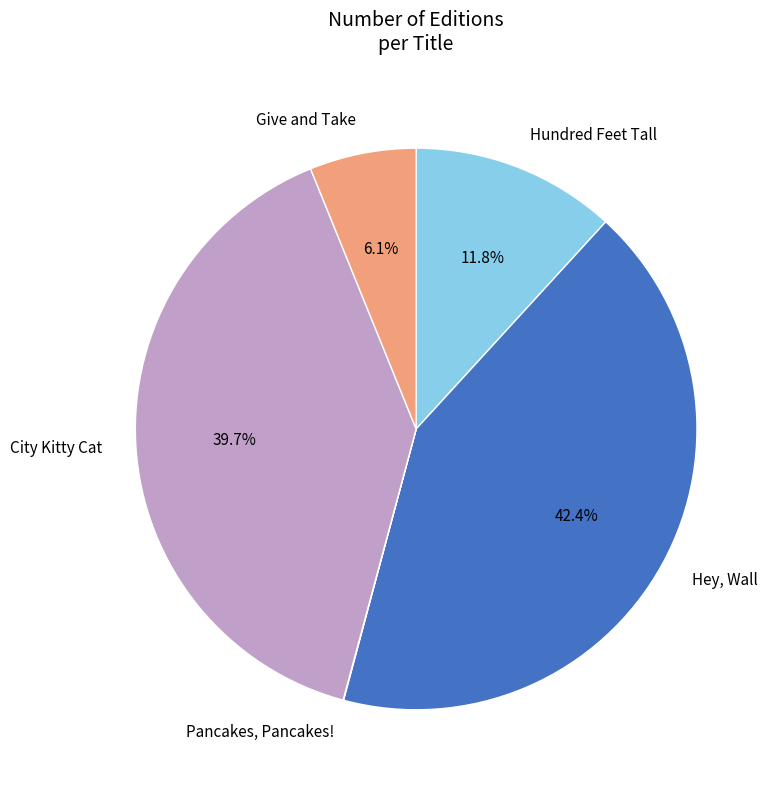

Between Hundred Feet Tall and Give and Take, which is larger?

Hundred Feet Tall